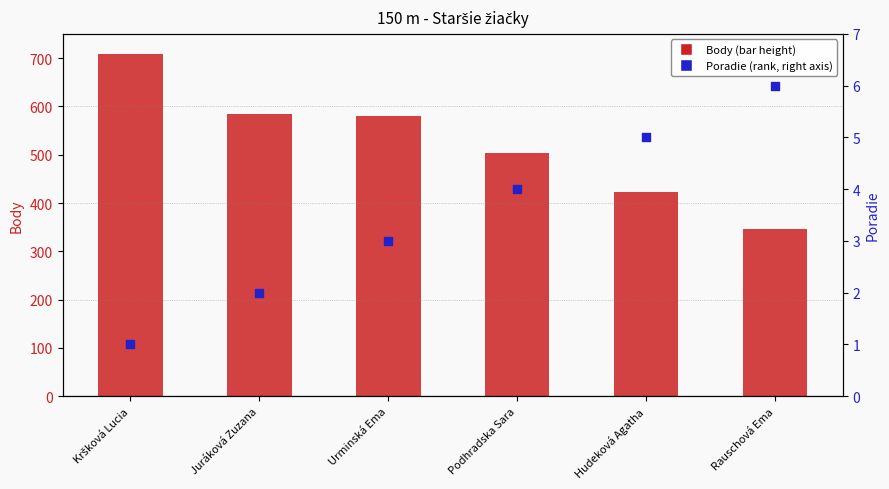

At which category is the sum across all series the highest?

Kršková Lucia